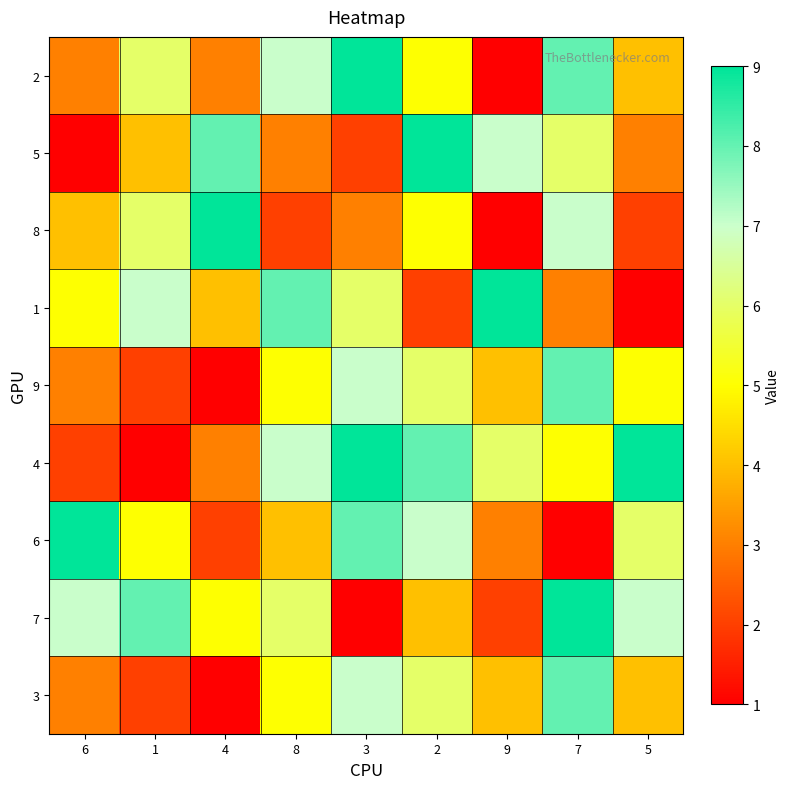

At how many categories does at least one series exceed 1?

9